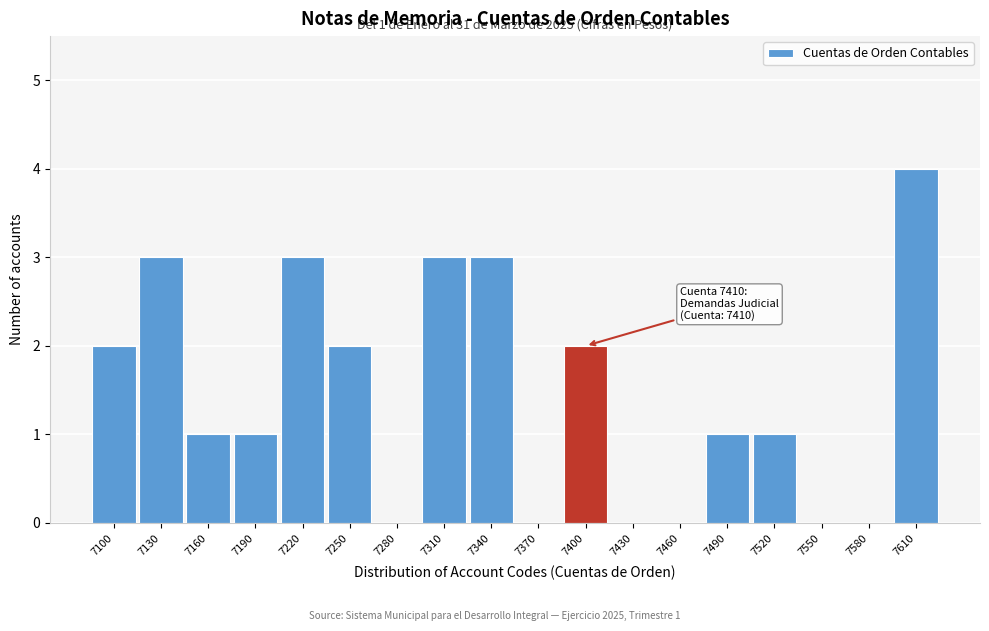

Reading left to right, list all the values displayed in this chart.

7100=2	7130=3	7160=1	7190=1	7220=3	7250=2	7280=0	7310=3	7340=3	7370=0	7400=2	7430=0	7460=0	7490=1	7520=1	7550=0	7580=0	7610=4